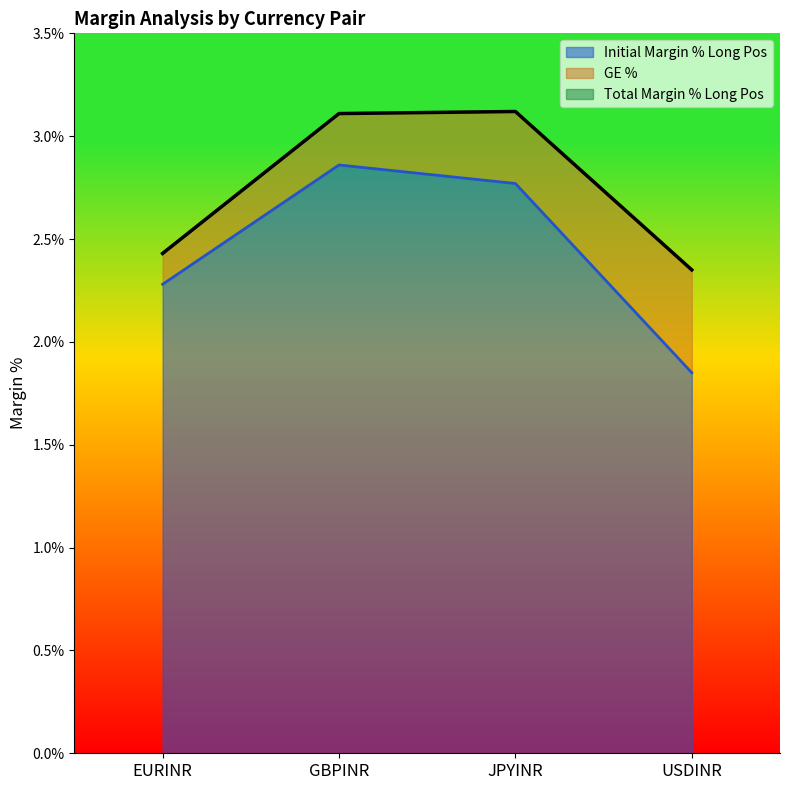

Count the Initial Margin % Long Pos values in the range 2 to 3.

3